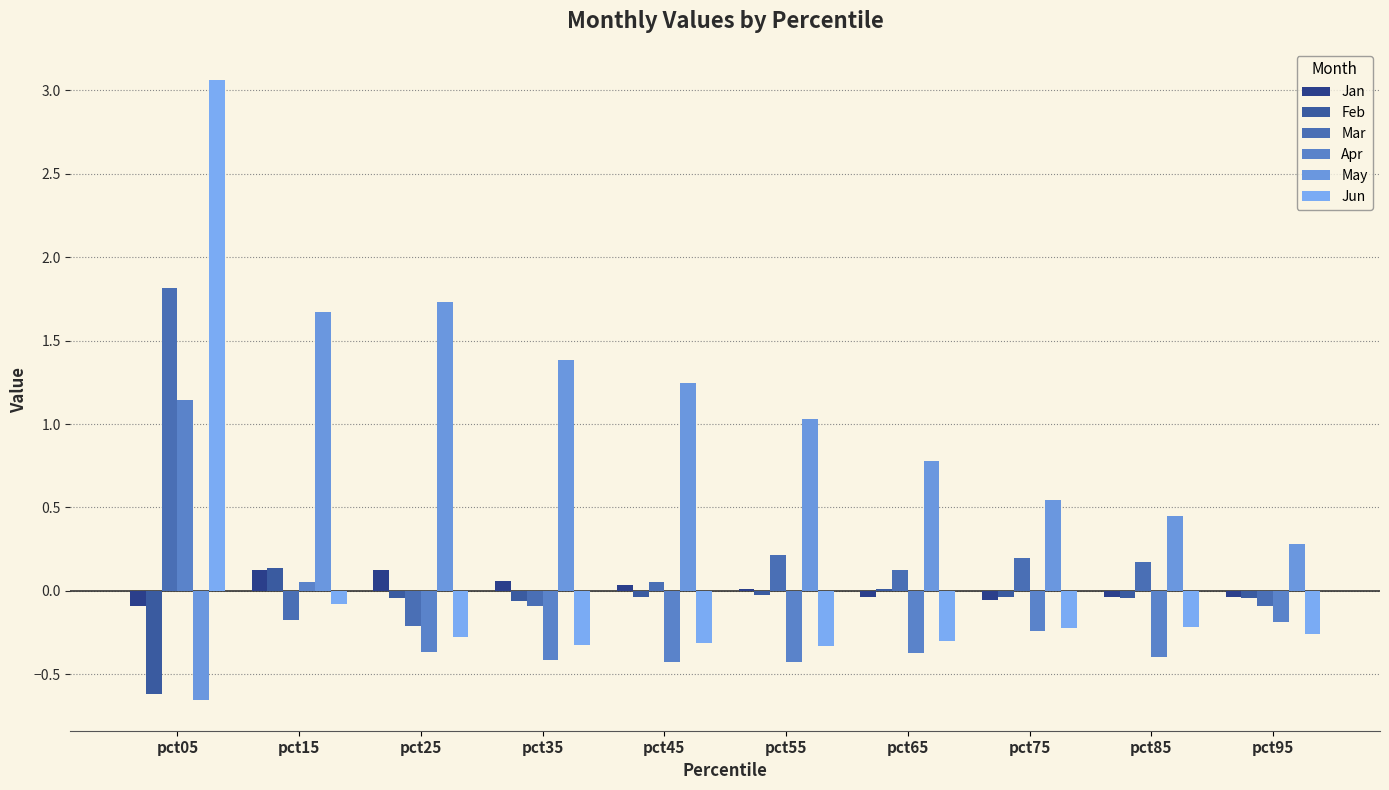

How many groups of bars are there?

10